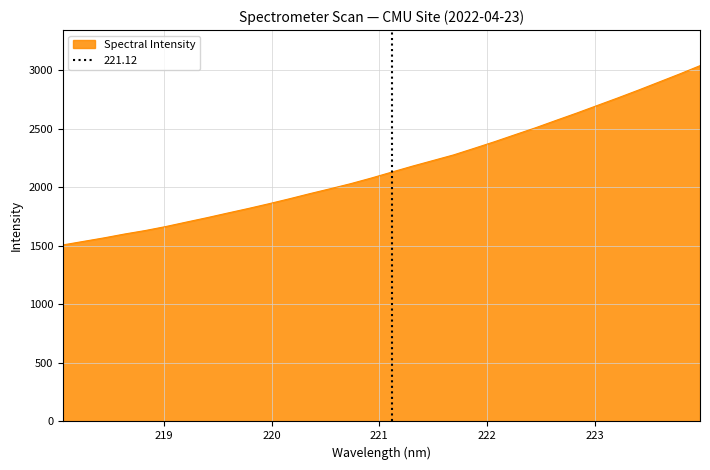

List the labels in order of value, largest first.

223.9802, 223.7895, 223.5987, 223.408, 223.2172, 223.0264, 222.8355, 222.6447, 222.4538, 222.263, 222.0721, 221.8812, 221.6902, 221.4993, 221.3083, 221.1174, 220.9264, 220.7354, 220.5444, 220.3533, 220.1623, 219.9712, 219.7801, 219.589, 219.3979, 219.2067, 219.0156, 218.8244, 218.6332, 218.442, 218.2508, 218.0596